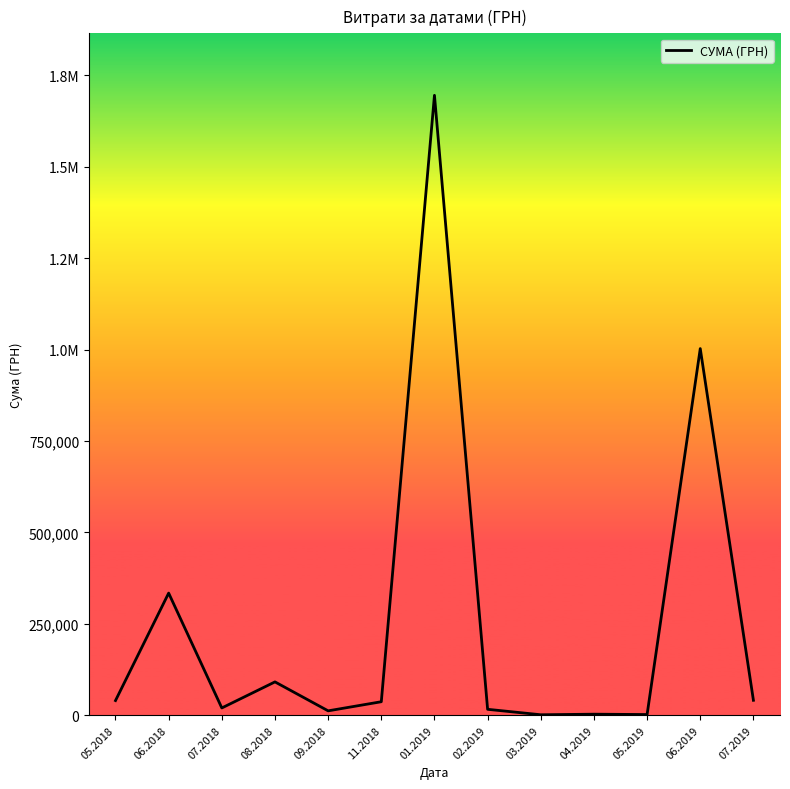

At which category does the chart reach its minimum across all series?

03.2019